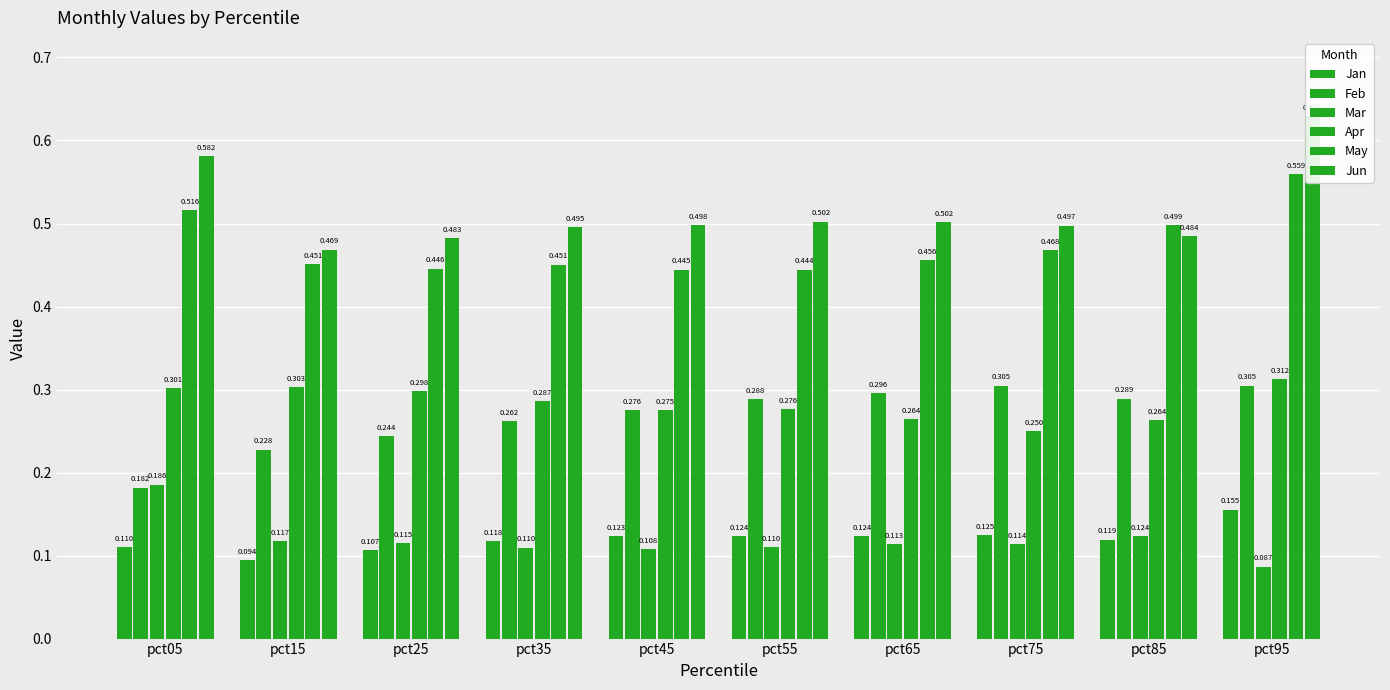

What is the smallest value displayed?

0.1